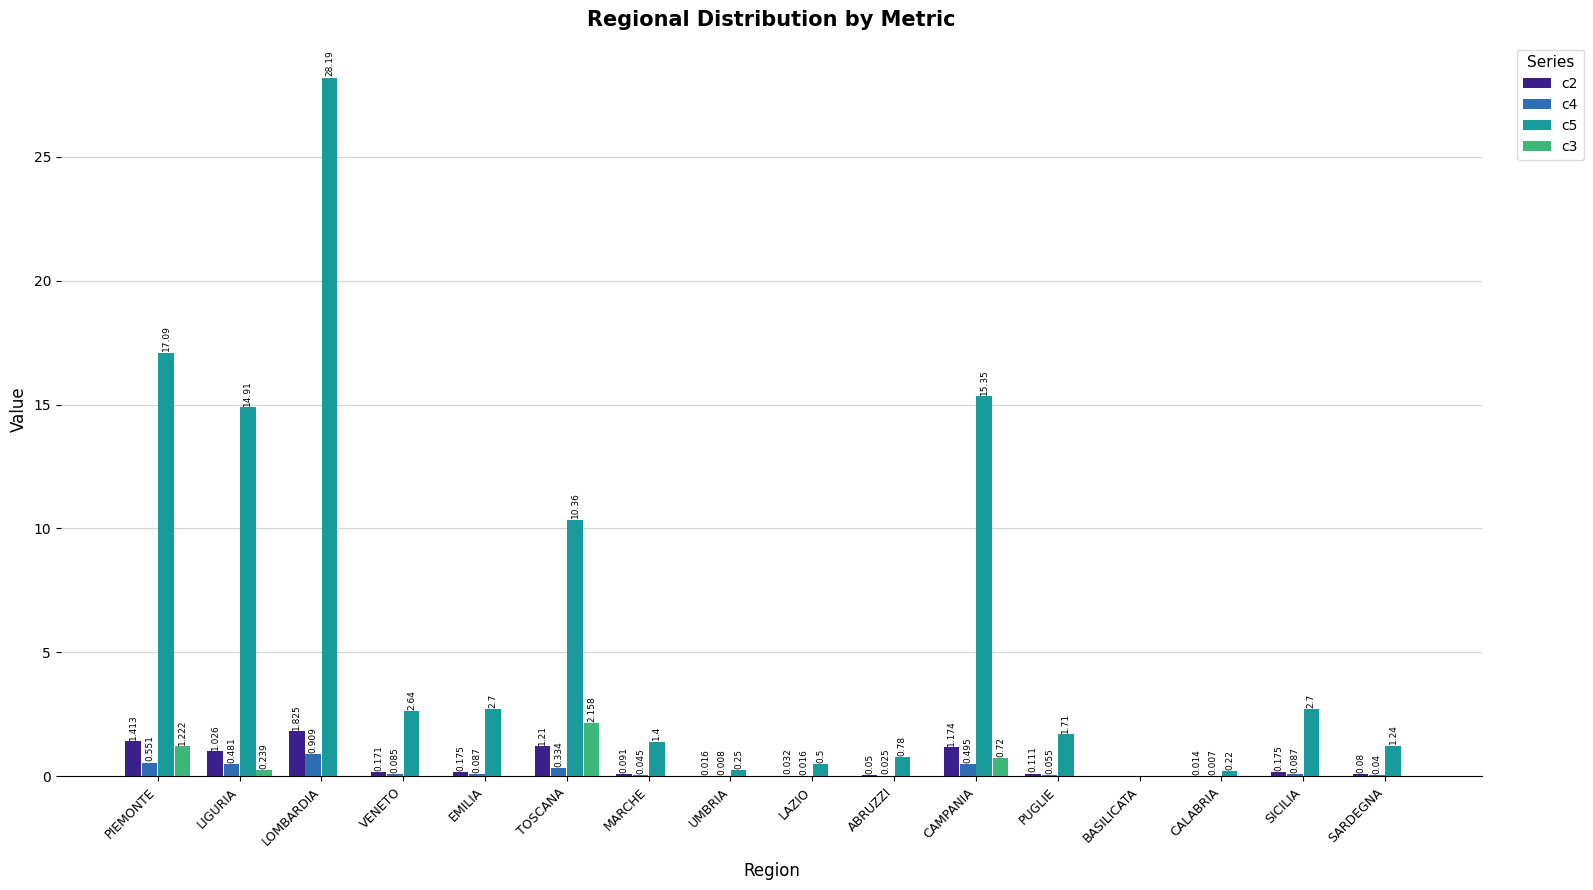

Does the chart contain stacked bars?

No